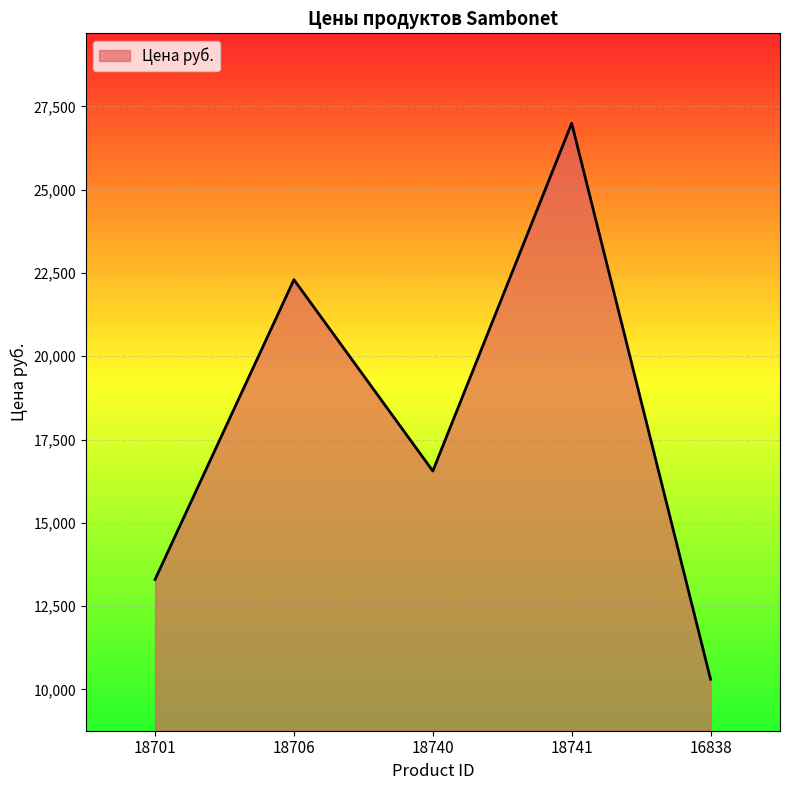

Between 18706 and 18701, which is larger?

18706